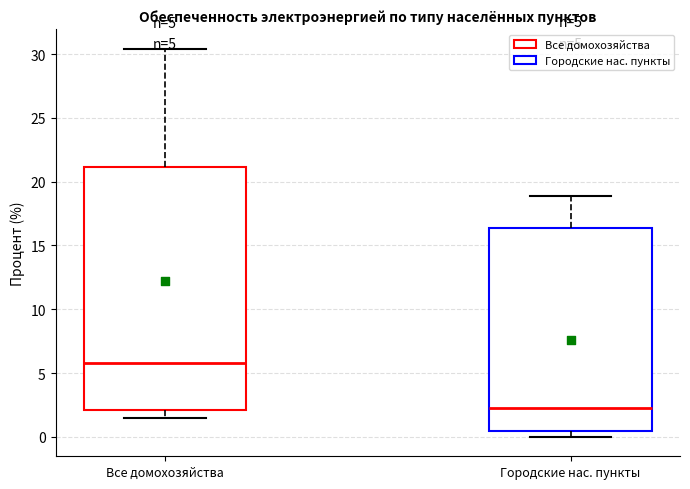

Comparing the boxes themselves (not the whiskers), which one is the tallest?

Все домохозяйства